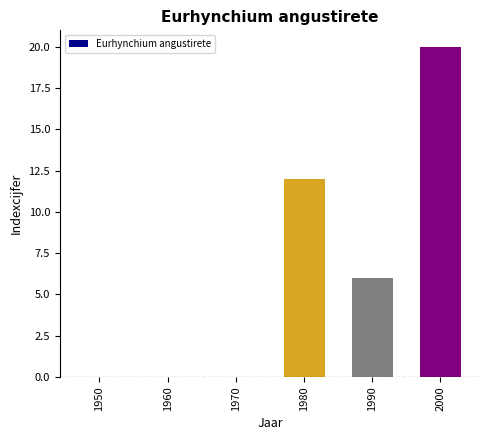

What is the average value?

6